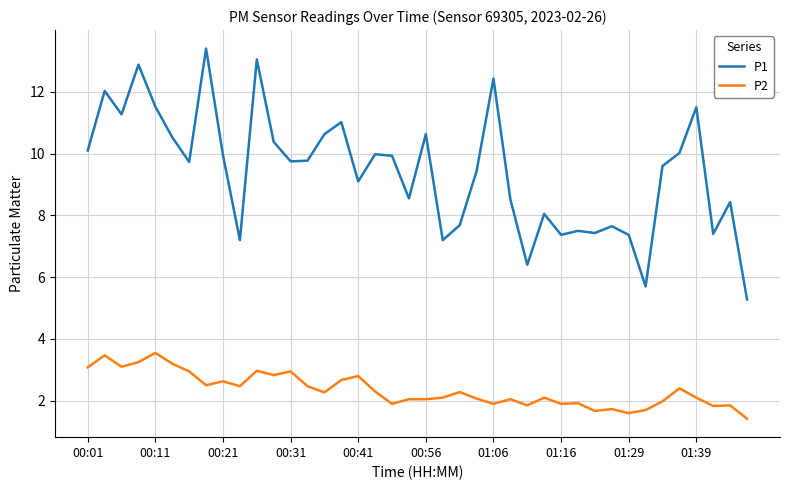

True or false: P2 and P1 intersect in this chart.

False